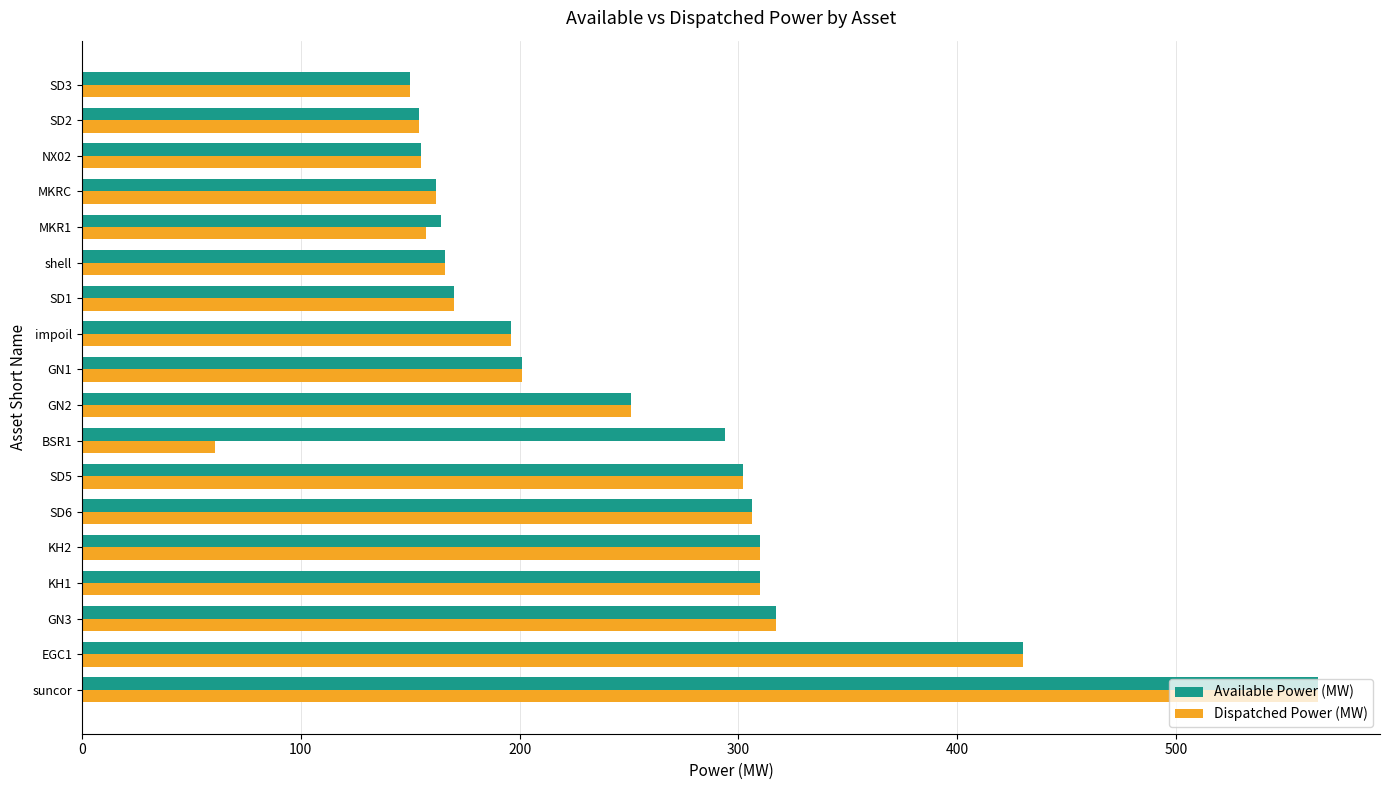

Is the value of Available Power (MW) at NX02 greater than the value of Dispatched Power (MW) at SD5?

No